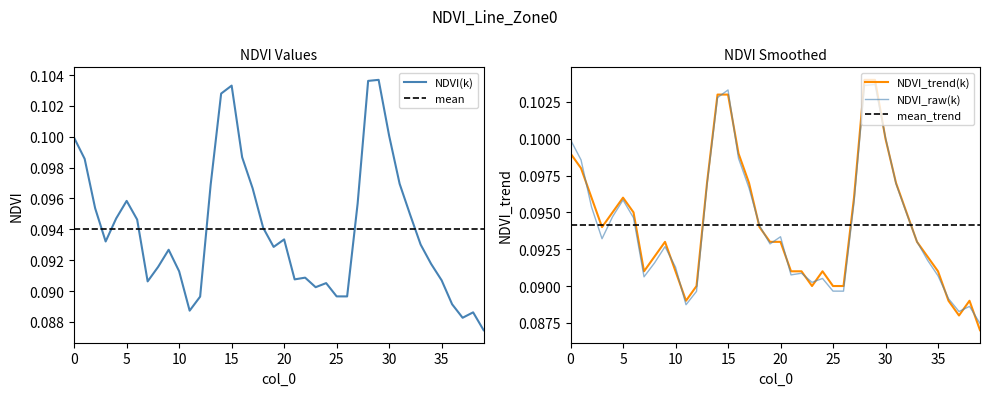

Where do NDVI_trend and Zone 0 first cross each other?

1 and 2